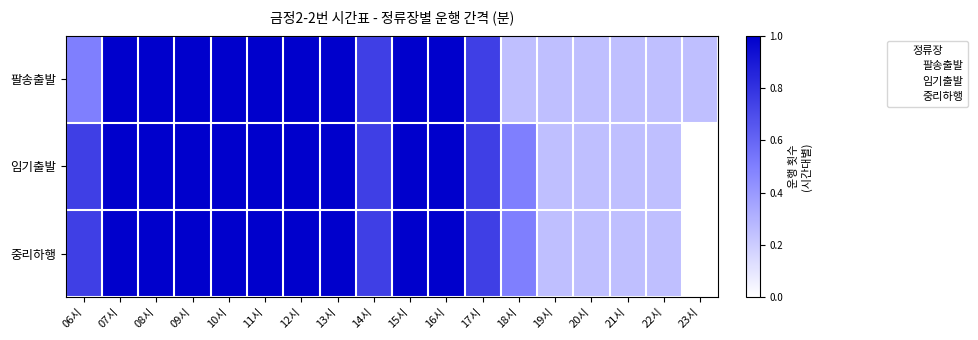

What is the total value across all series at 08시?

6.0